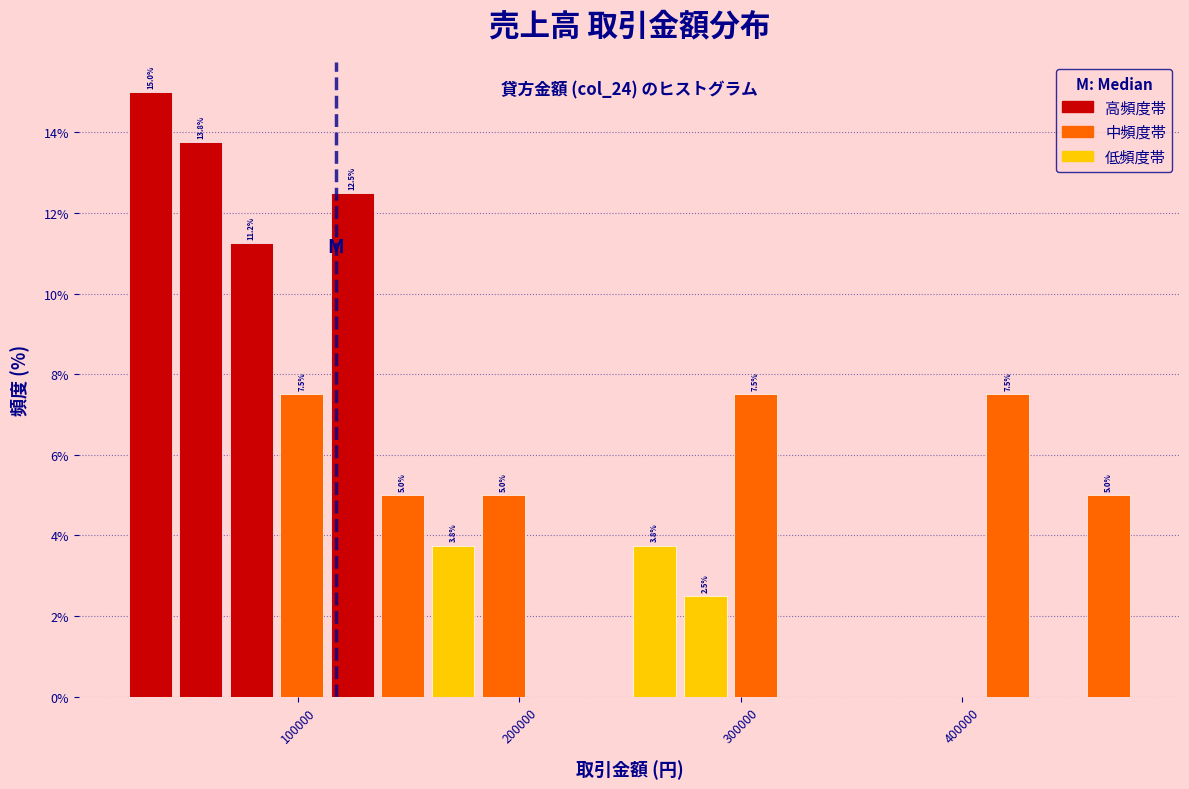

Around what value on the x-axis is the tallest bar? Give the approximate position of its centre, as read against the axis.

30000